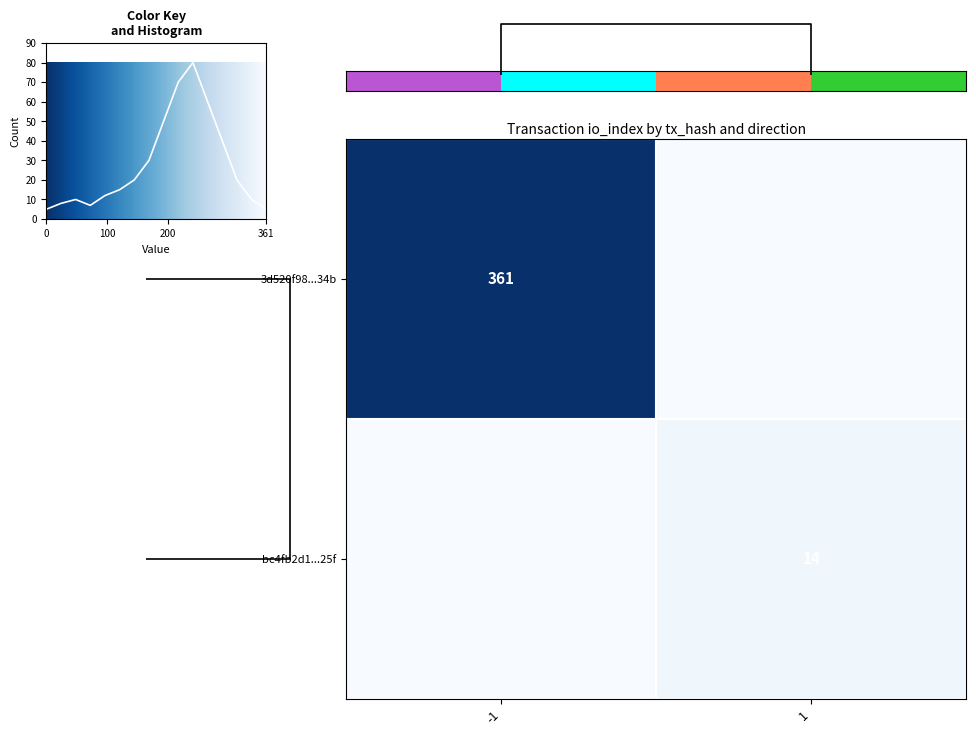

The value of bc4fb2d1...25f at 1 is 14. True or false?

True